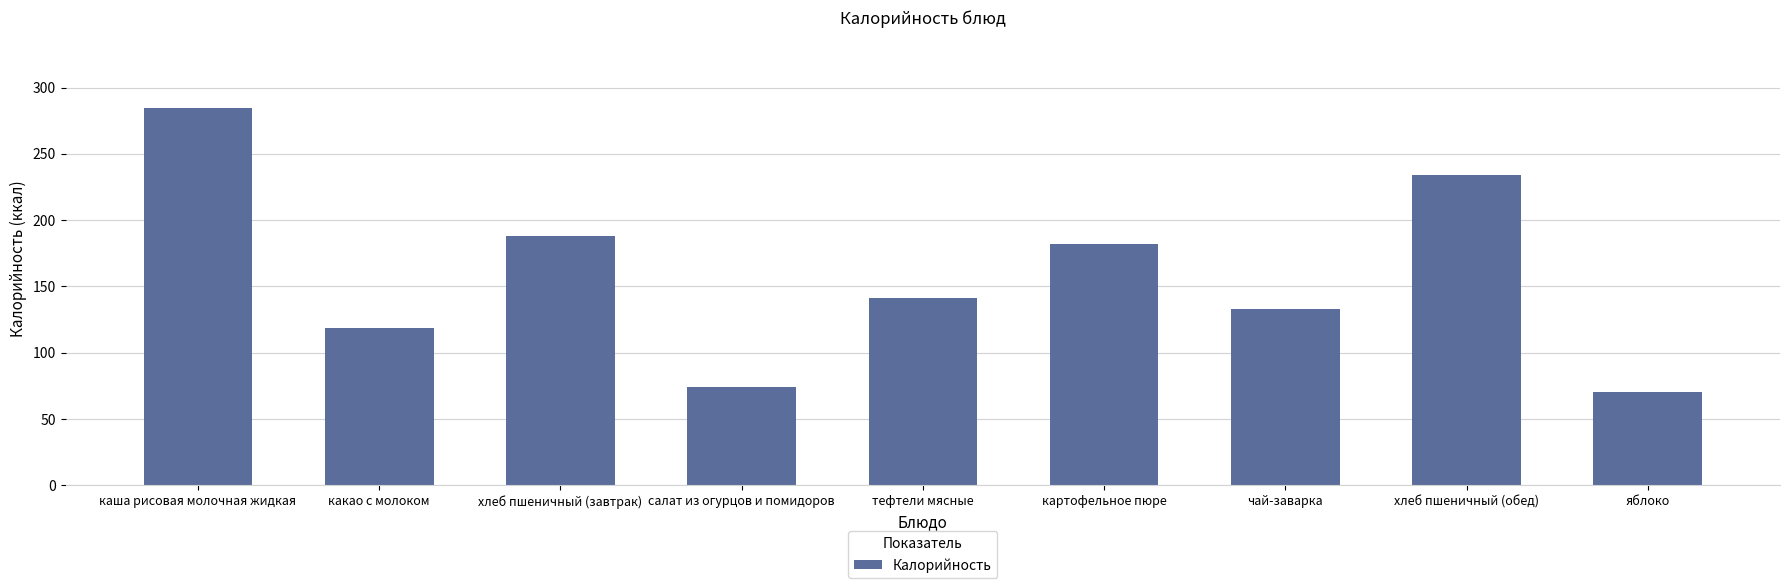

Reading right to left, list all the values displayed in this chart.

яблоко=70	хлеб пшеничный (обед)=234	чай-заварка=133	картофельное пюре=182	тефтели мясные=141	салат из огурцов и помидоров=74	хлеб пшеничный (завтрак)=188	какао с молоком=119	каша рисовая молочная жидкая=285